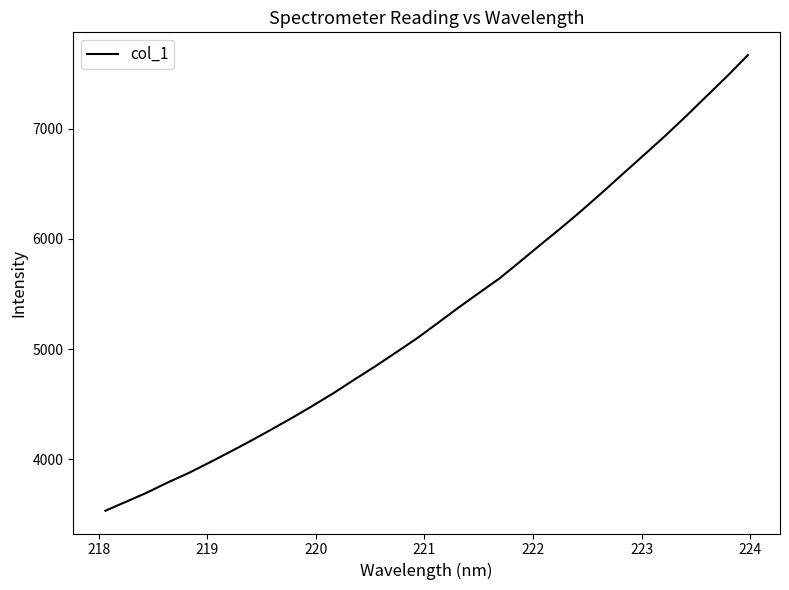

True or false: there are more than 1 points higher than both neighbors.

False